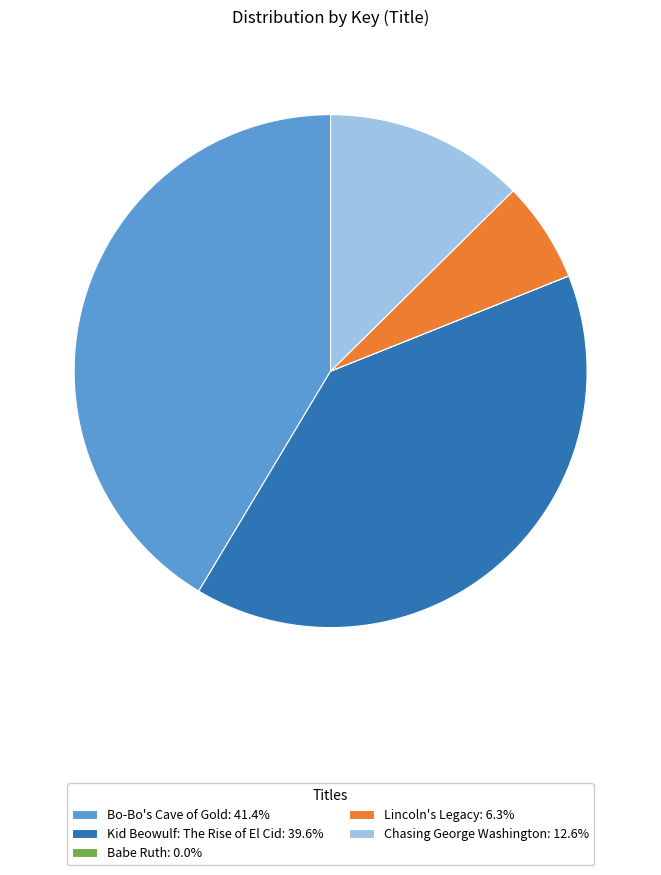

Is there a majority slice in this chart?

No